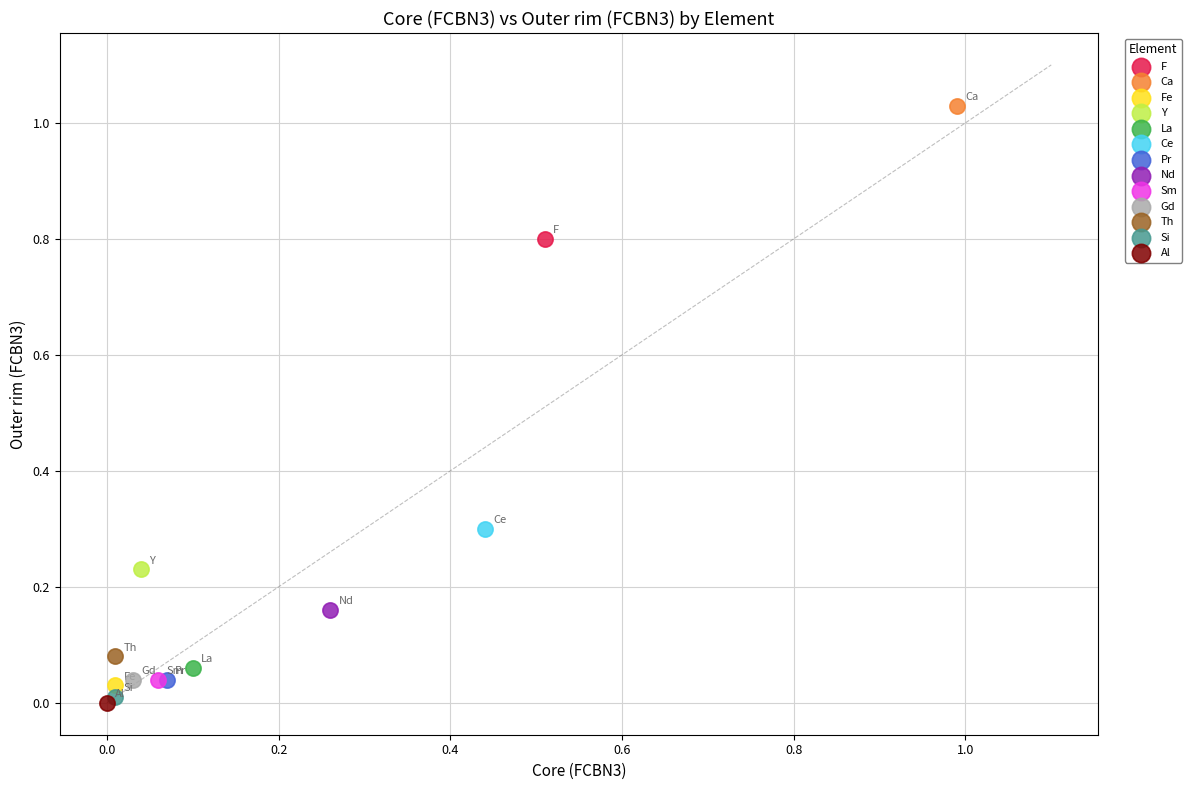

Which series contains the lowest Y value?

Al